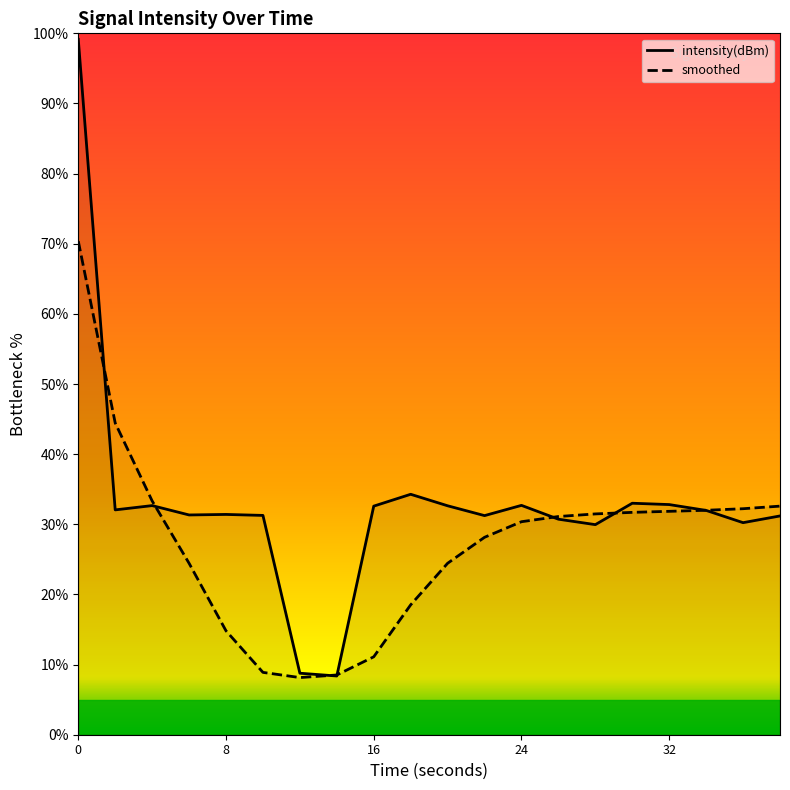

What is the minimum value for intensity(dBm)?

8.4